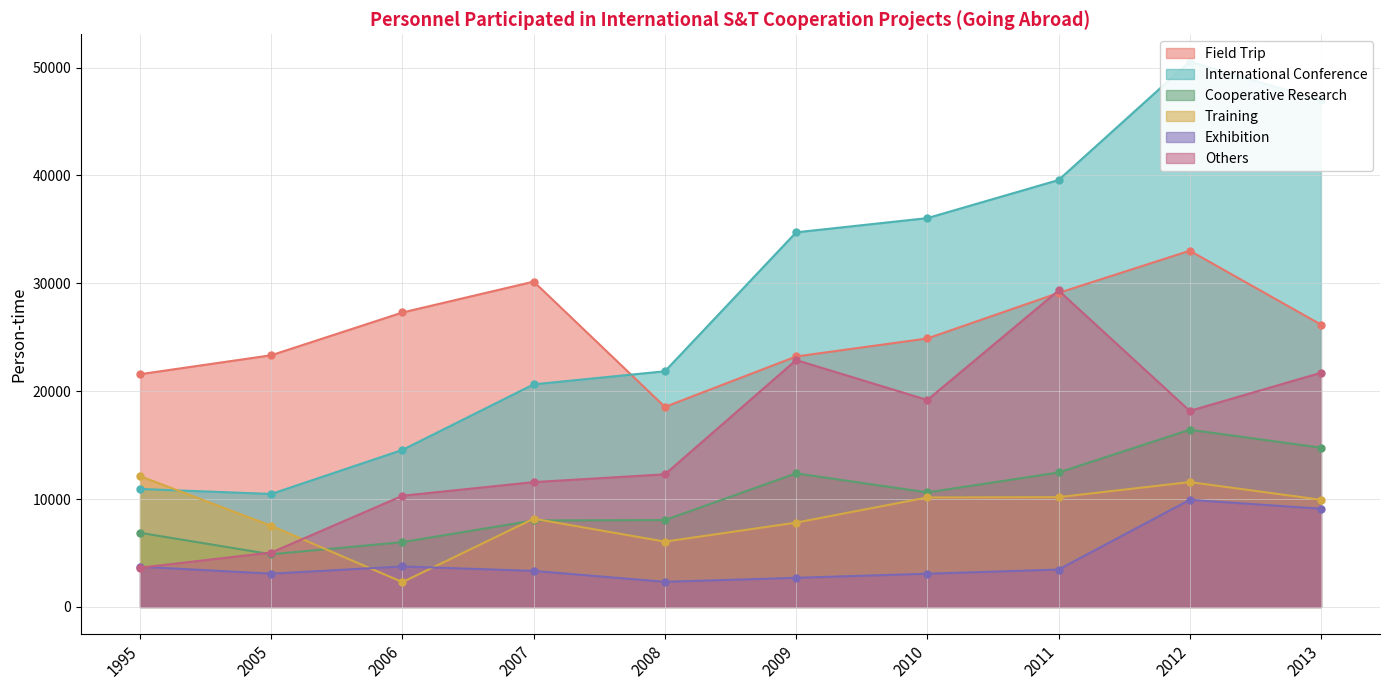

At which category does Field Trip reach its first local valley?

2008